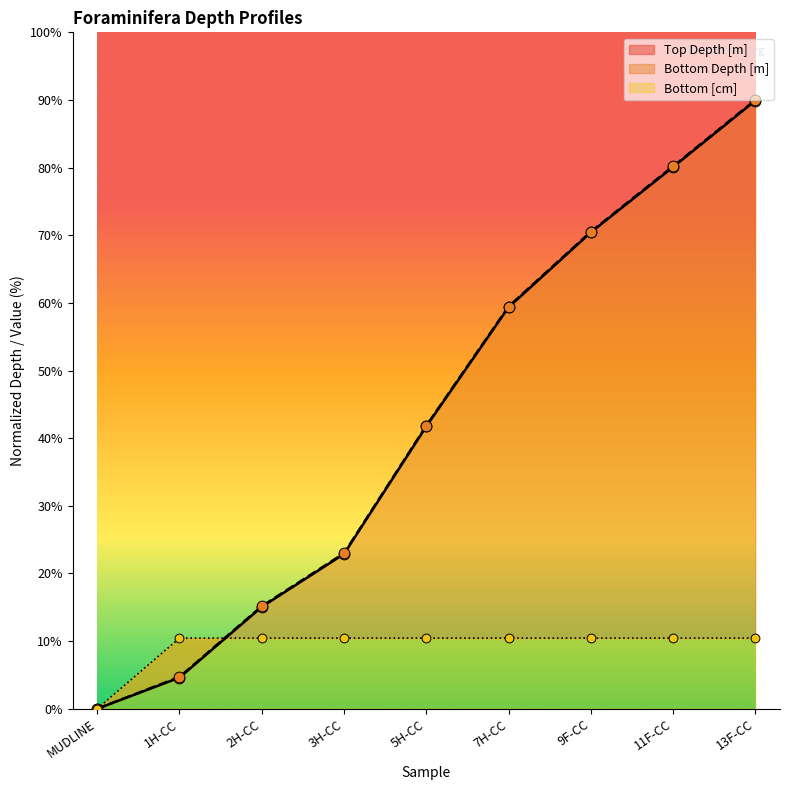

Which series has the largest total across all categories?

Bottom Depth [m]